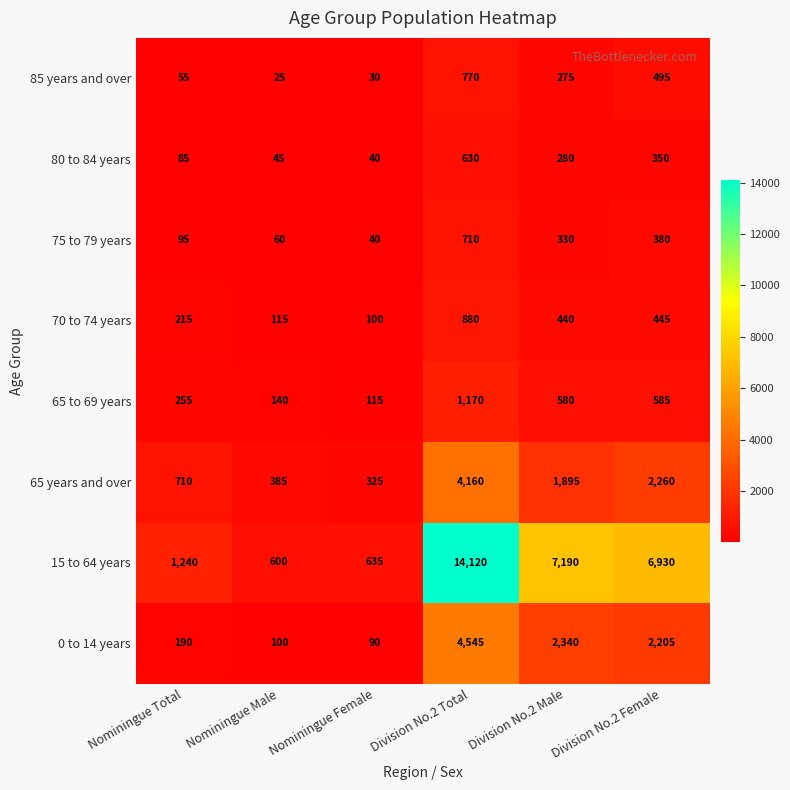

Rank the series at Division No.2 Total from highest to lowest value.

15 to 64 years, 0 to 14 years, 65 years and over, 65 to 69 years, 70 to 74 years, 85 years and over, 75 to 79 years, 80 to 84 years